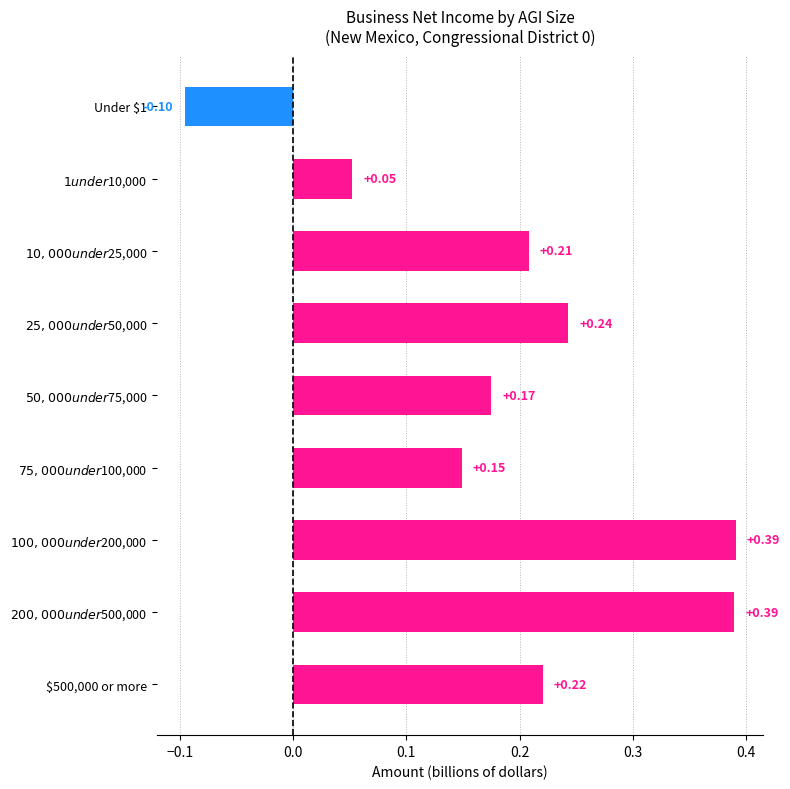

What is the sum of all values?

1.7